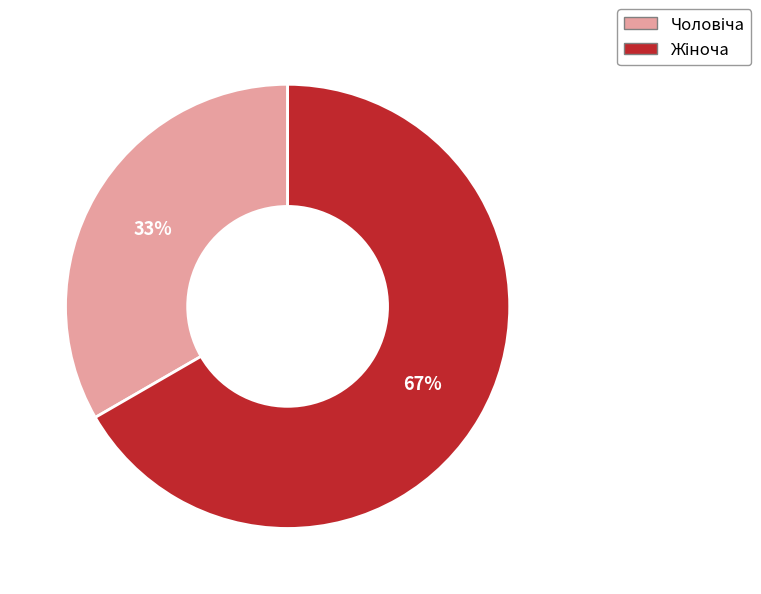

Count the number of slices in the pie.

2